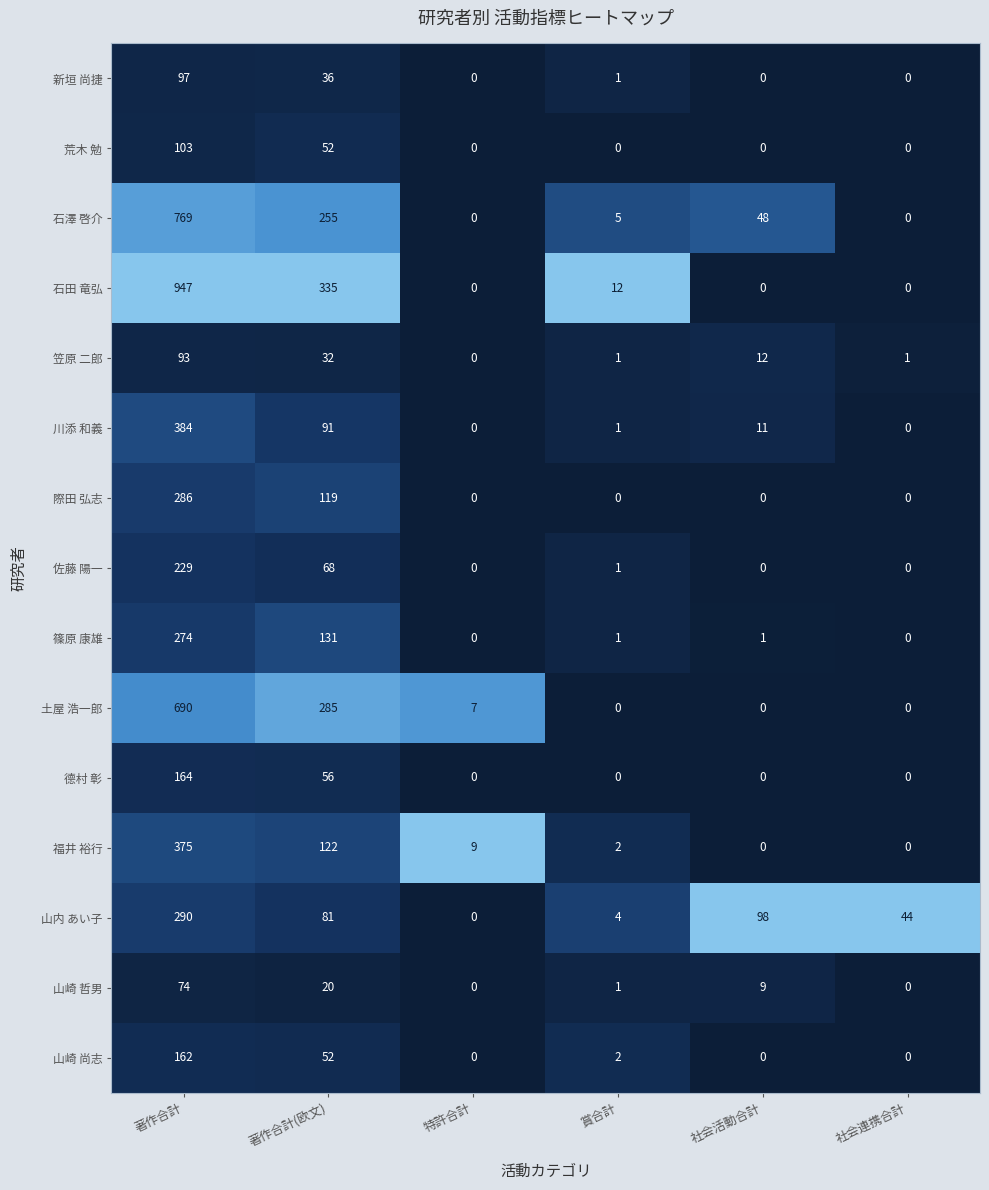

What is the maximum value shown in the chart?

947